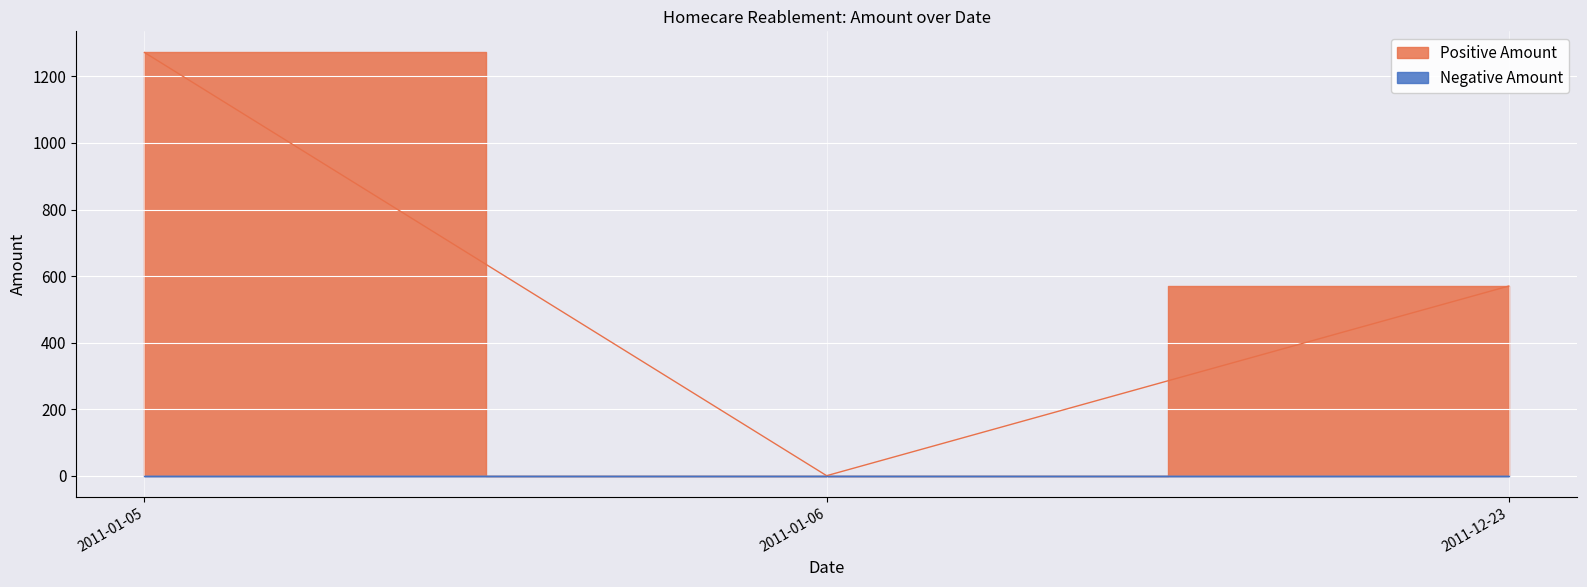

True or false: there are more than 2 points higher than both neighbors.

False